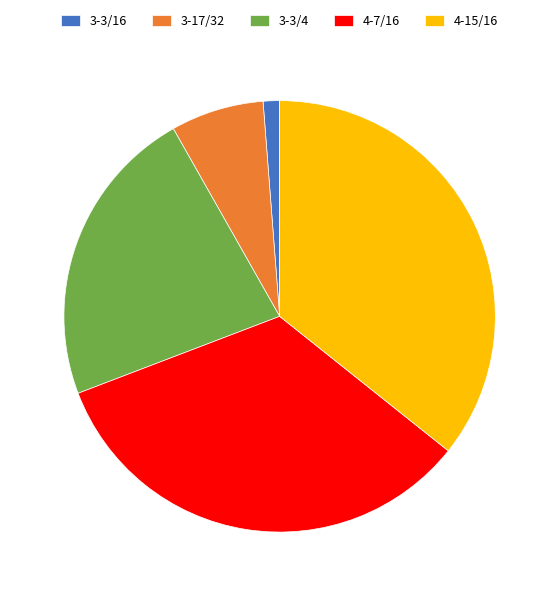

Rank the categories by value from highest to lowest.

4-15/16, 4-7/16, 3-3/4, 3-17/32, 3-3/16